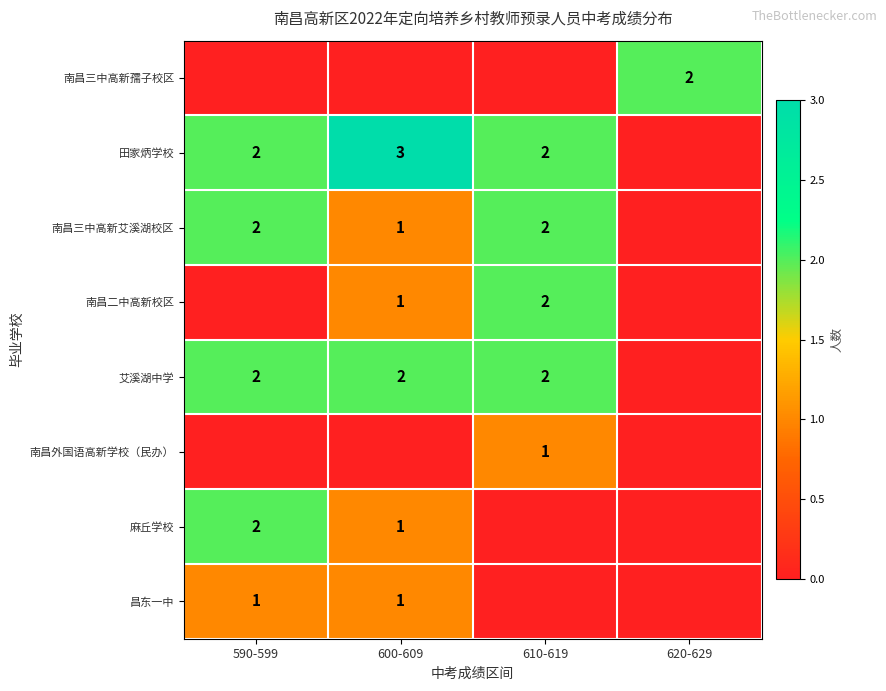

What is the total value across all series at 610-619?

9